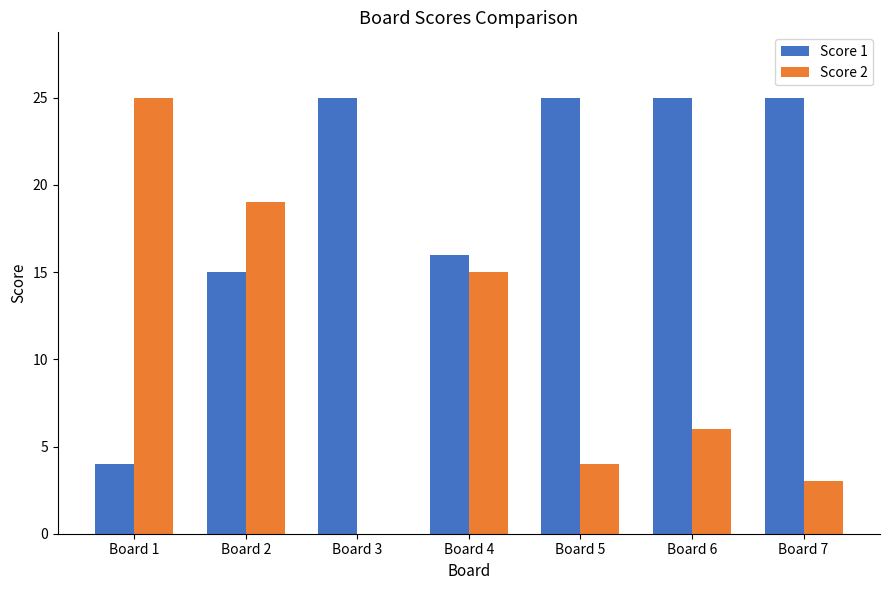

Which series changed the most between Board 3 and Board 4?

Score 2